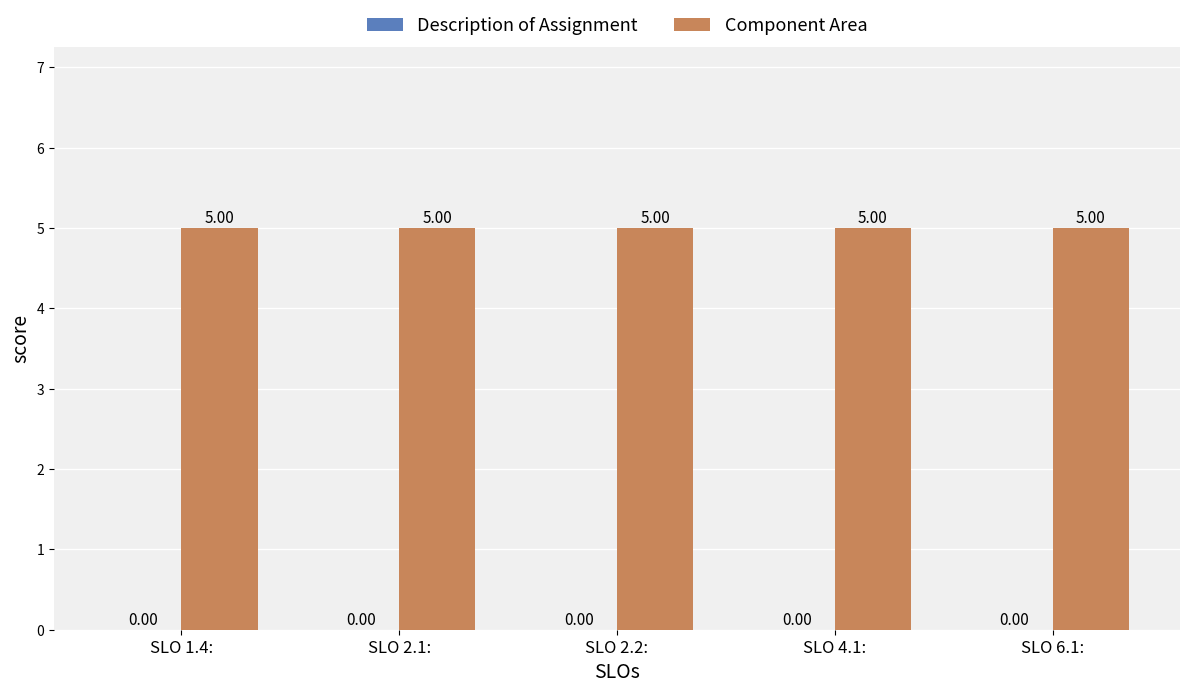

Reading left to right, extract all data points from this chart.

Description of Assignment: 0	0	0	0	0
Component Area: 5	5	5	5	5